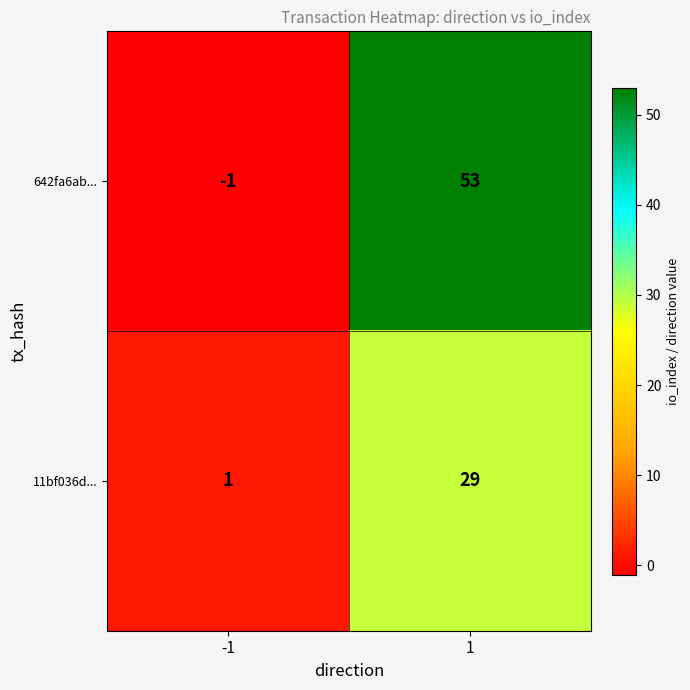

Read the 11bf036d... value at 1.

29